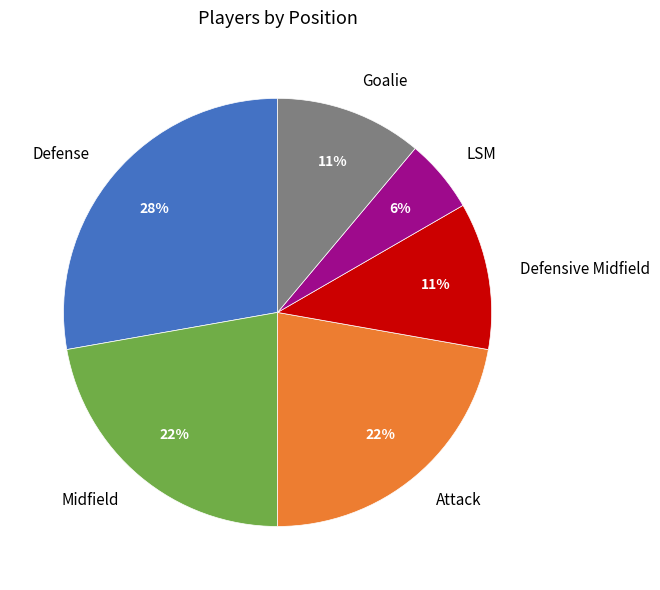

Combined, do Defense and Defensive Midfield account for over 50%?

No